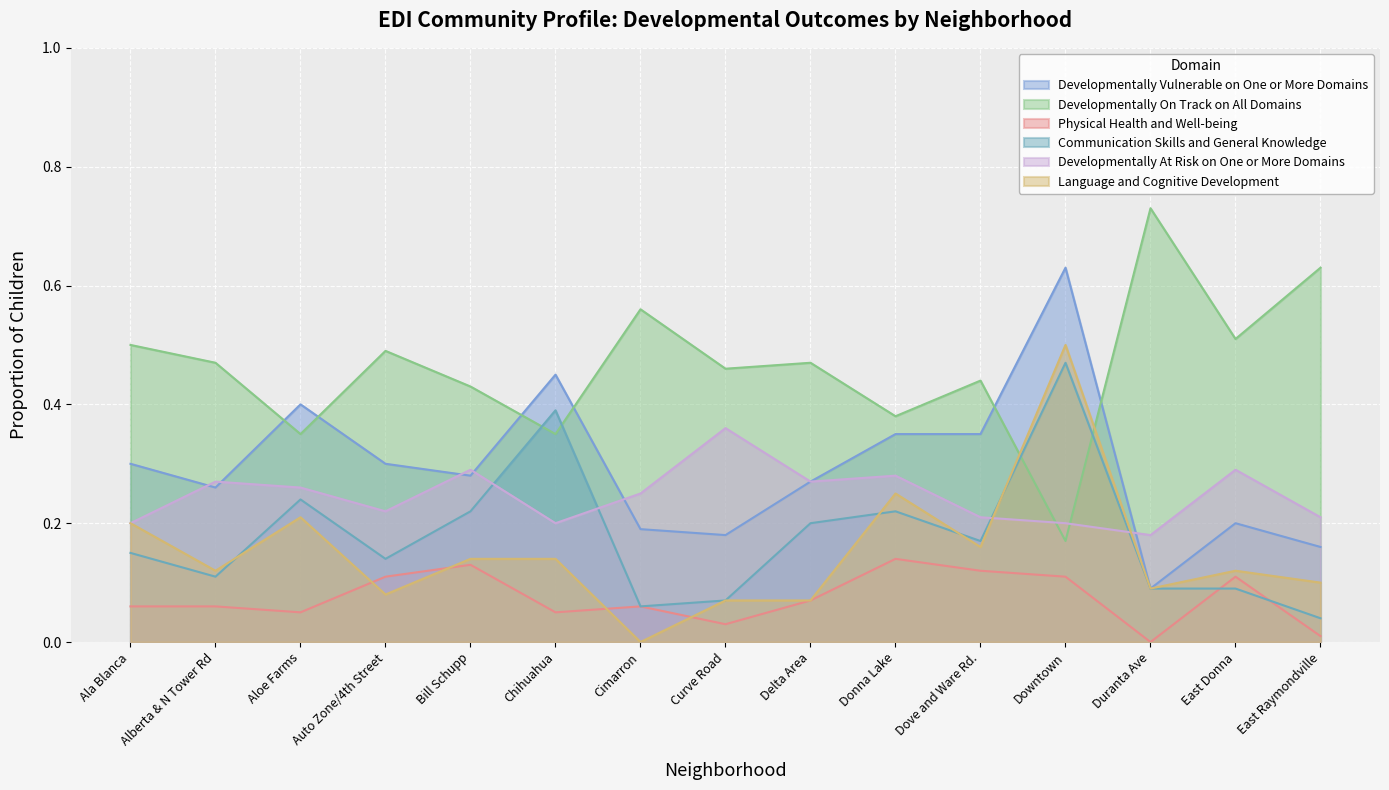

What is the label of the 15th point from the right?

Ala Blanca